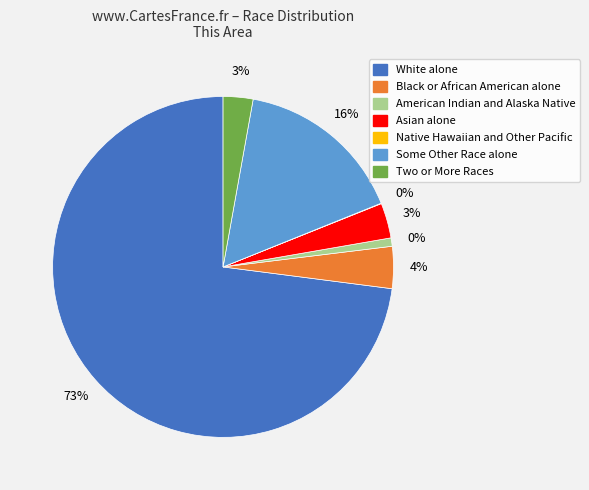

How many slices are in this pie chart?

7